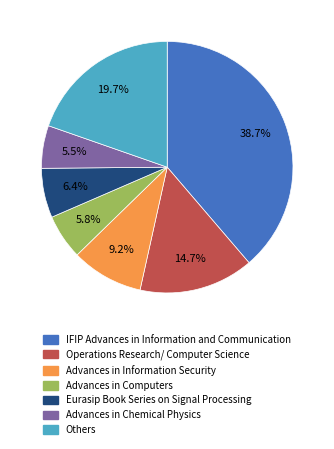

Is there a majority slice in this chart?

No